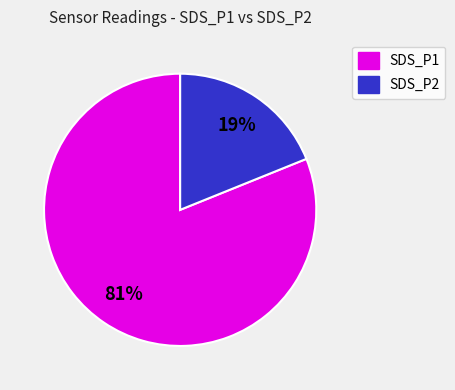

Is there a majority slice in this chart?

Yes